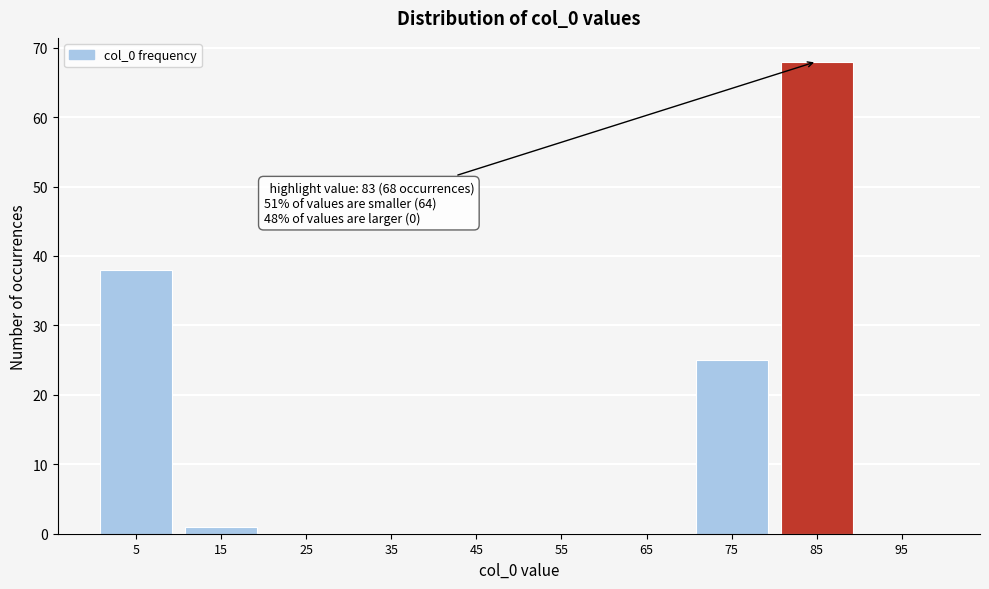

Over which range of the x-axis is the bar tallest?

80 to 90